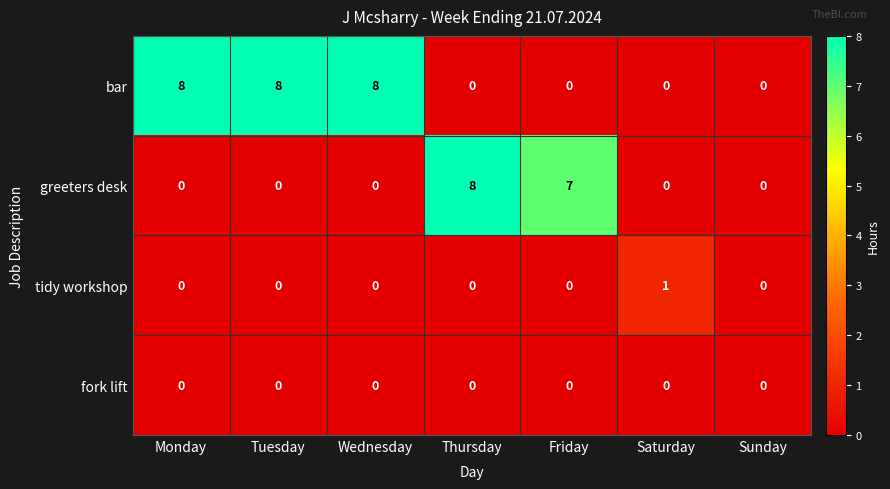

At how many categories does at least one series exceed 2?

5